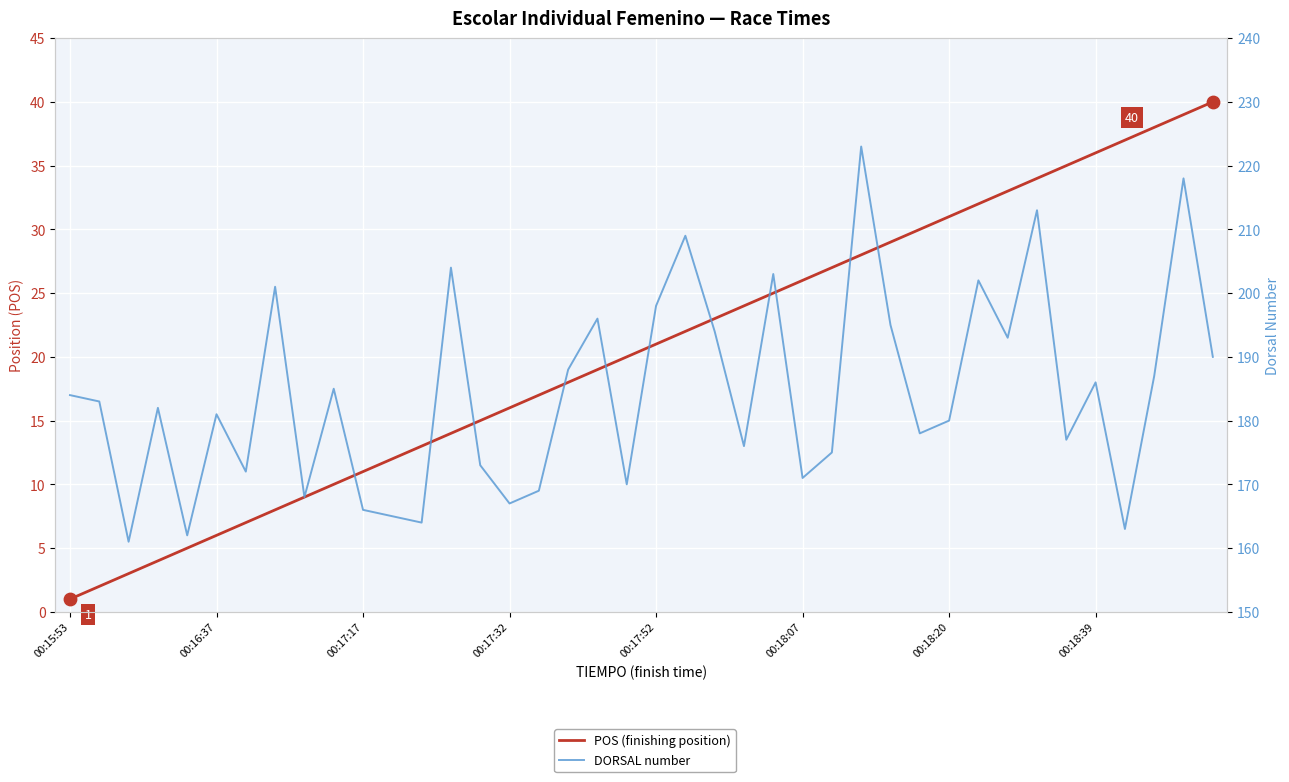

What is the total value across all series at 18?

215